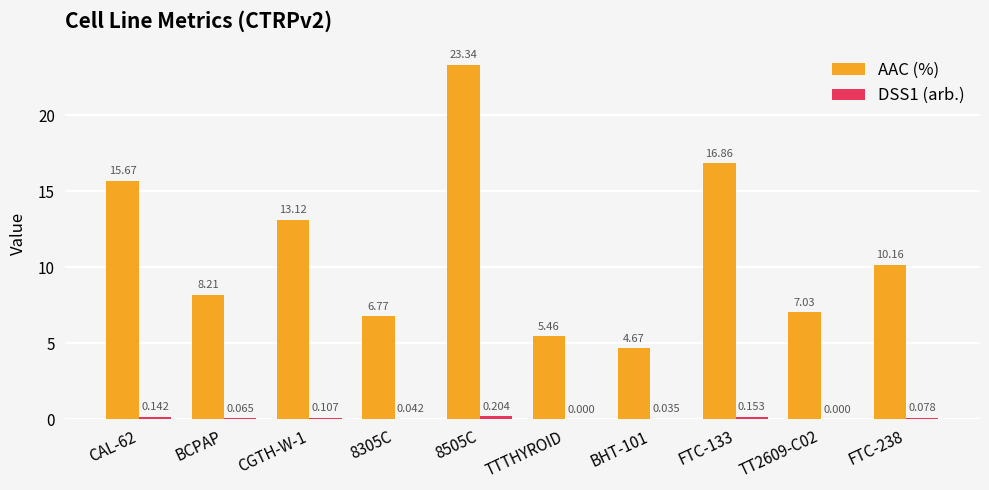

Which series changed the most between BCPAP and BHT-101?

AAC (%)